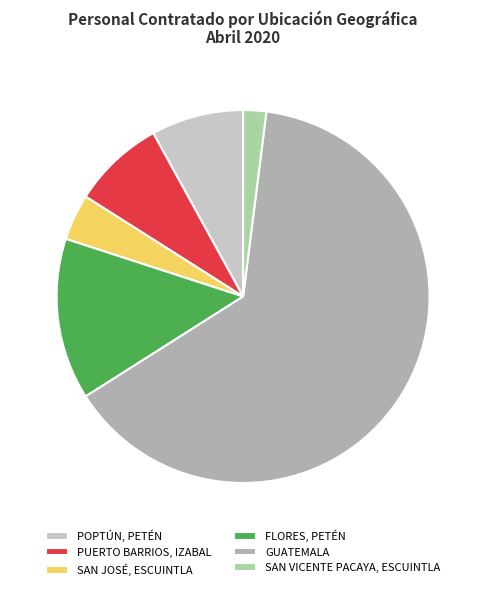

What is the majority slice?

GUATEMALA